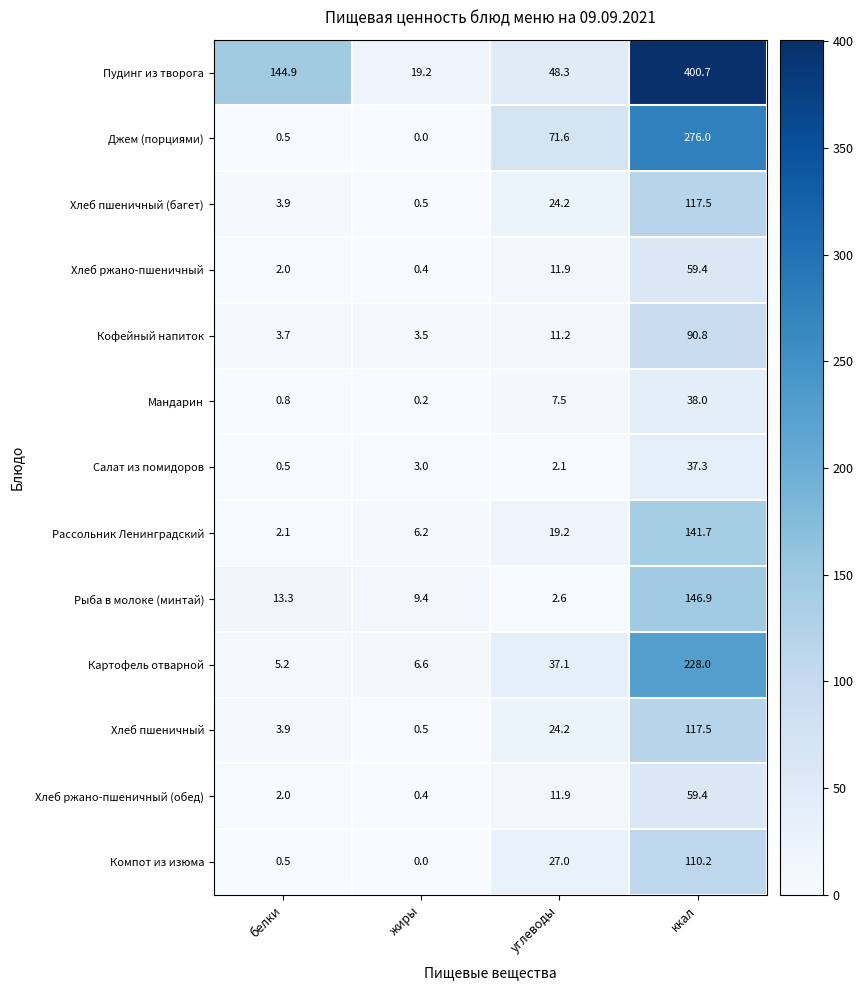

Which series has the widest spread of values?

Пудинг из творога